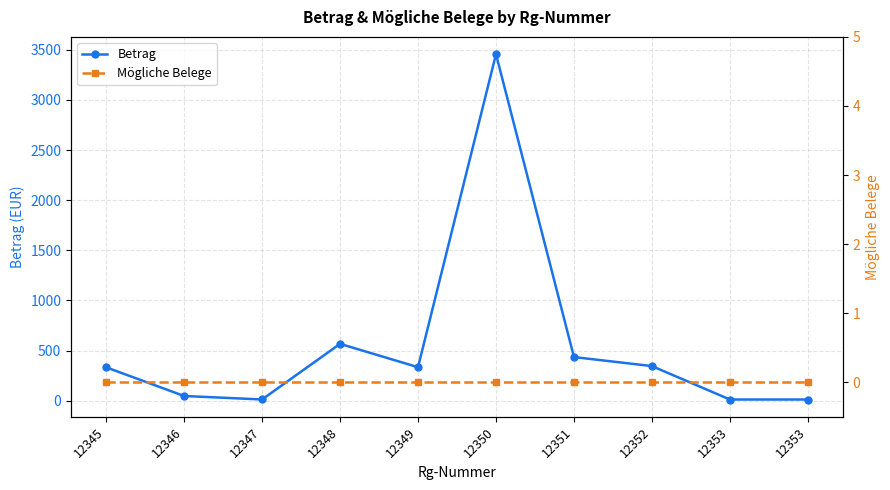

What is the sum of the Betrag values at 12352 and 12349?

680.2